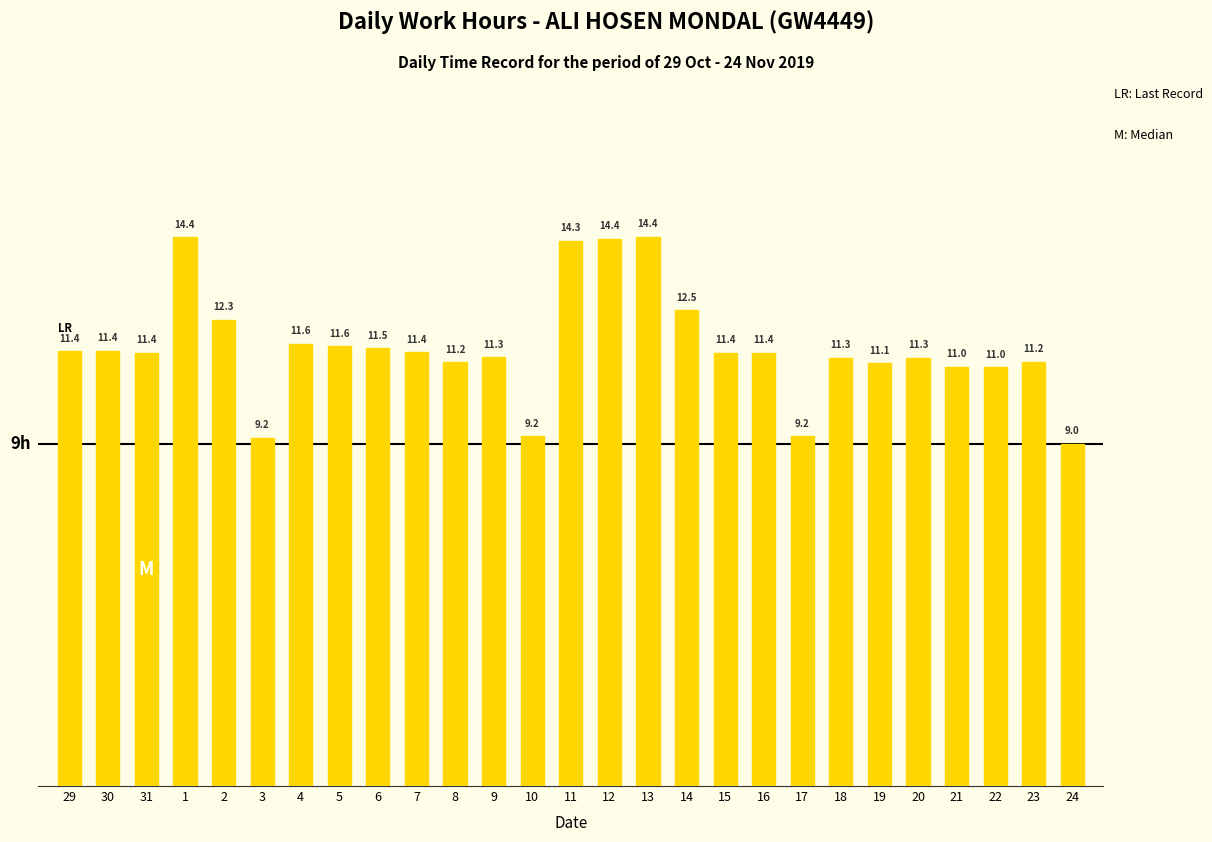

At which category does the chart reach its peak across all series?

13